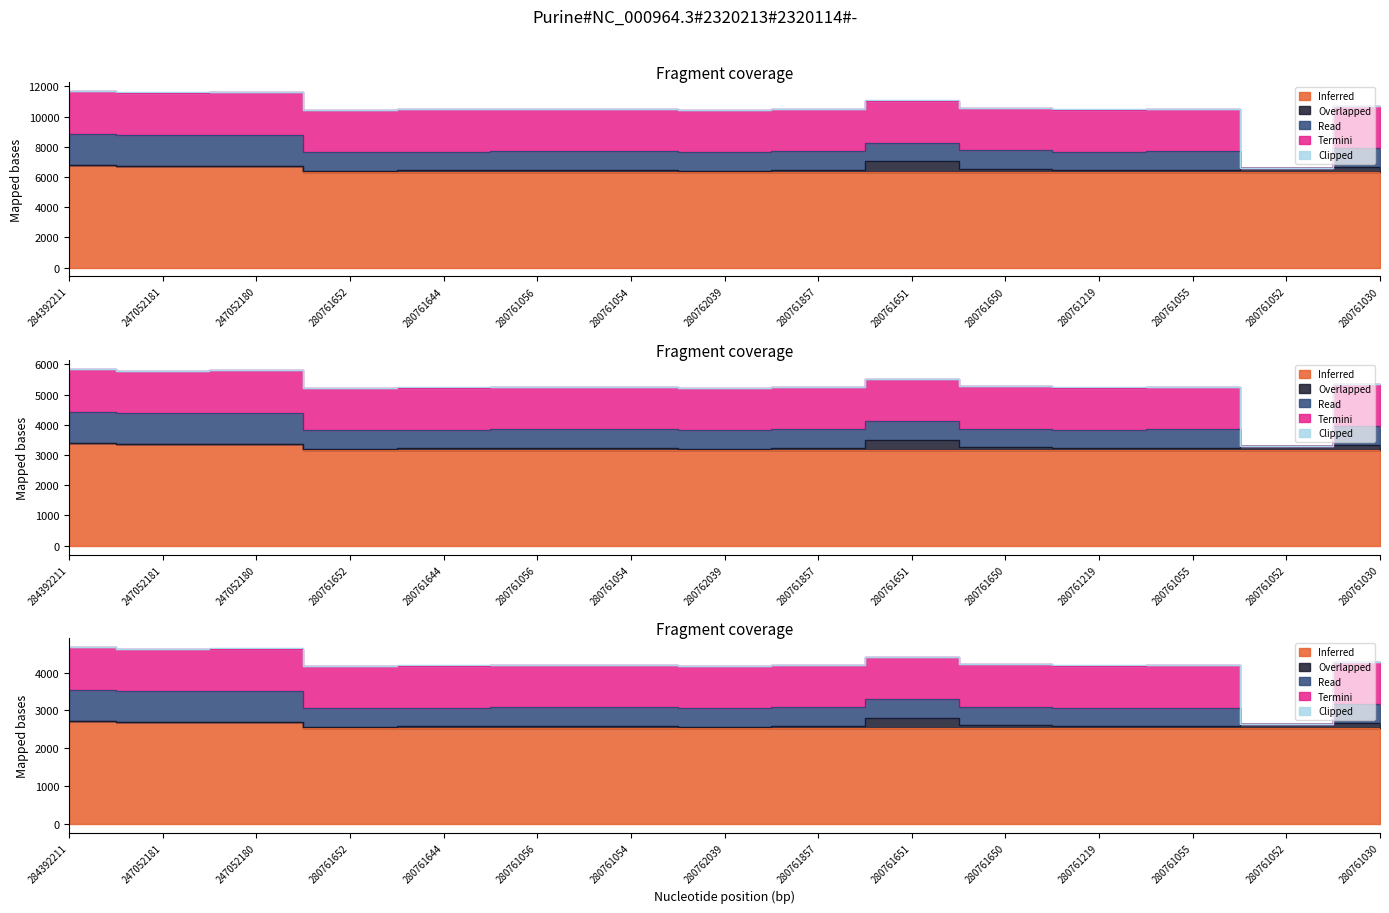

At which category is the sum across all series the highest?

284392211